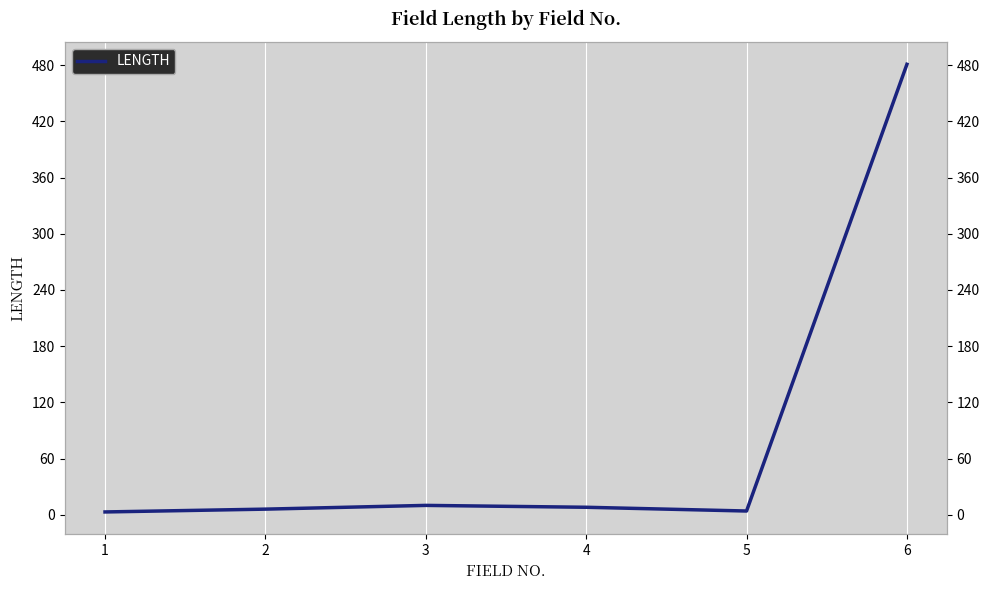

How many data points are less than 8?

3